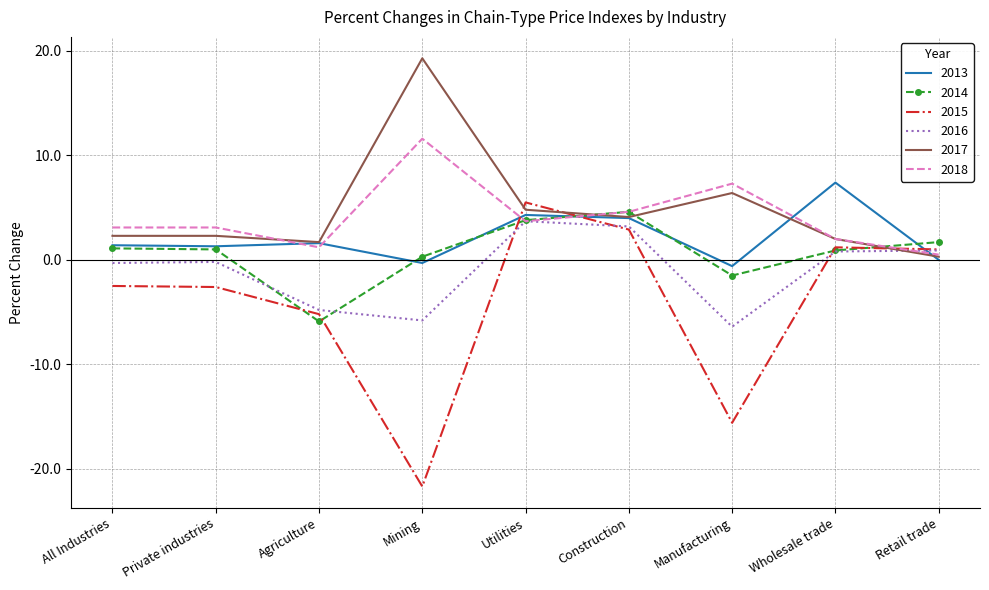

True or false: 2015 has more than 0 interior local peaks.

True